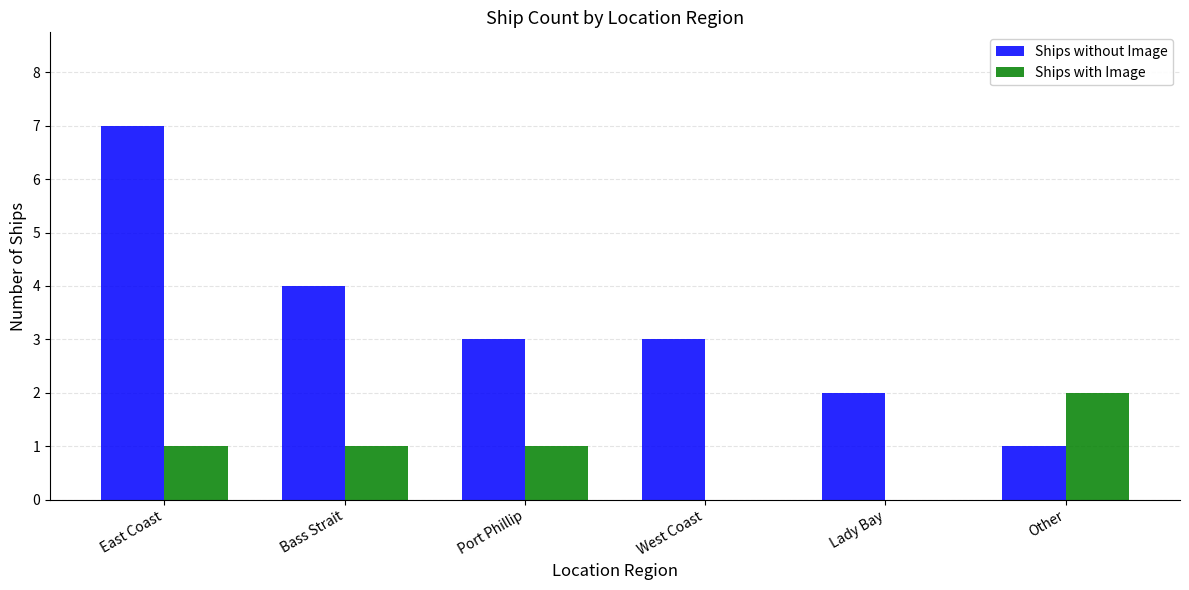

Reading left to right, list all the values displayed in this chart.

Ships without Image: 7	4	3	3	2	1
Ships with Image: 1	1	1	0	0	2